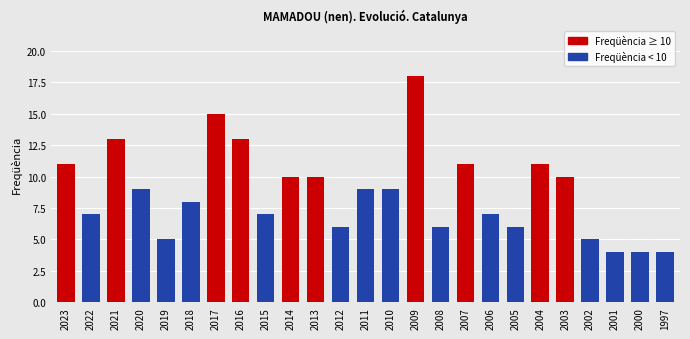

Which label corresponds to the largest value in the chart?

2009